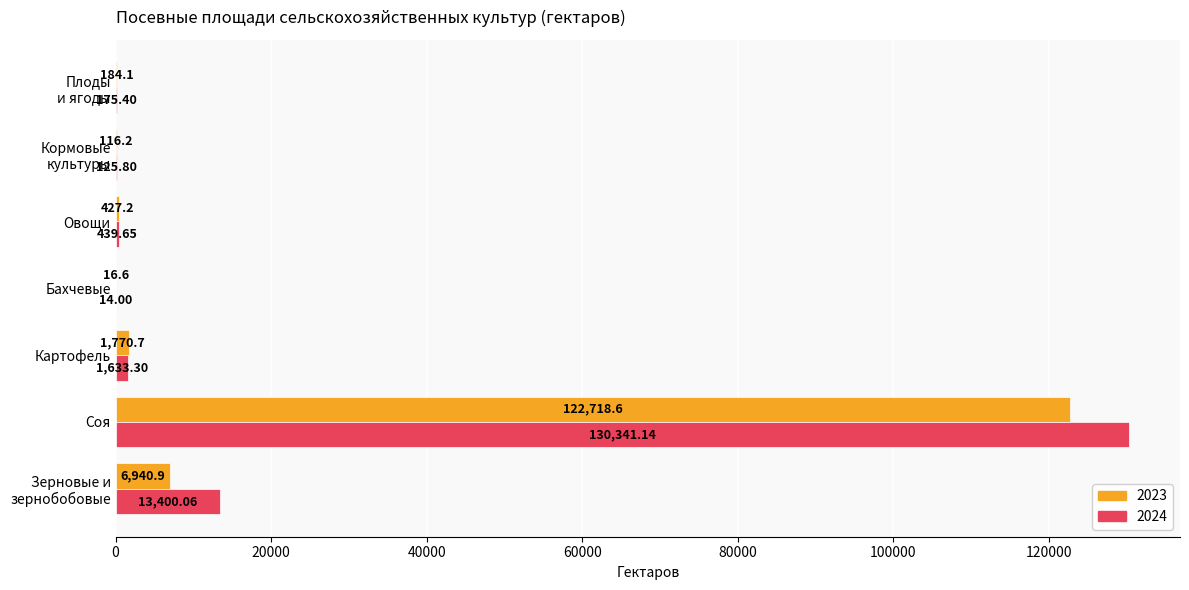

Which label corresponds to the largest value in the chart?

Соя